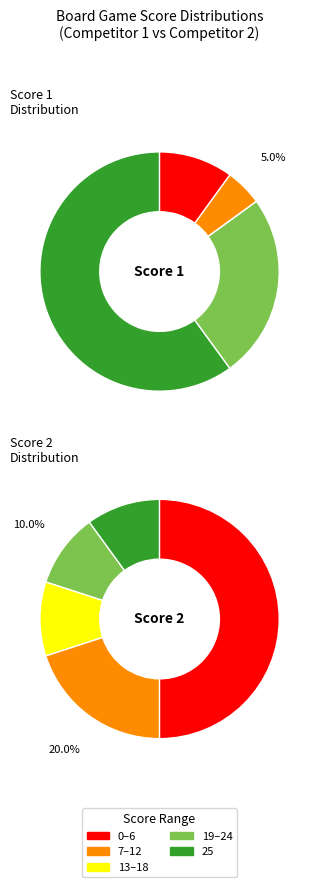

Rank the series by their average value, from lowest to highest.

Score 2, Score 1